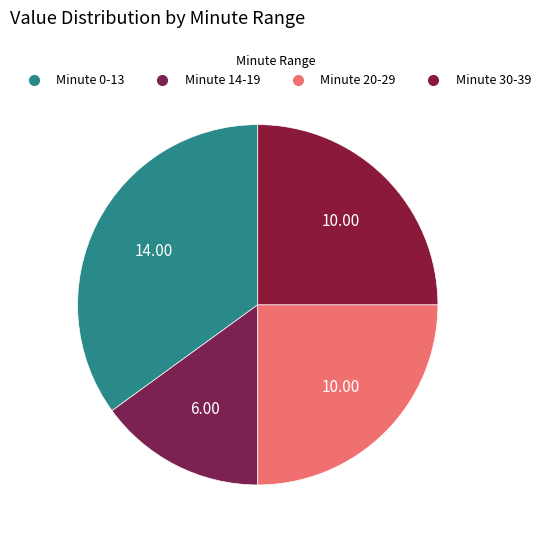

How many segments does this pie chart have?

4